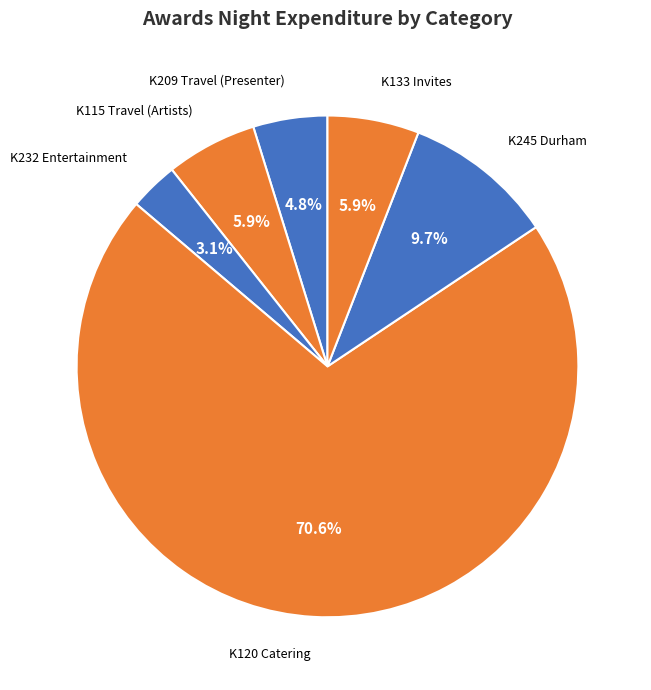

How many segments does this pie chart have?

6